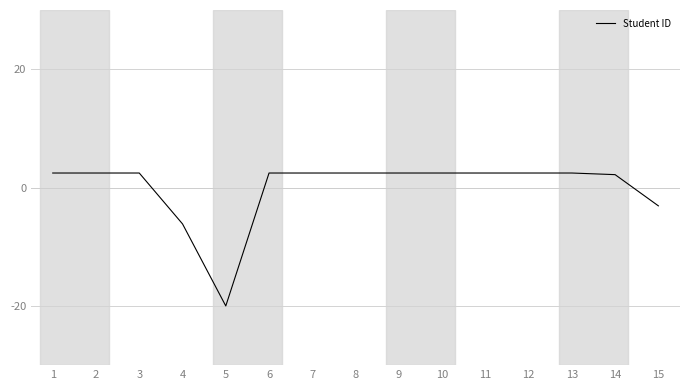

Reading left to right, what are all the values shown in this chart?

1=2.5	2=2.5	3=2.5	4=-6.1	5=-20.0	6=2.5	7=2.5	8=2.5	9=2.5	10=2.5	11=2.5	12=2.5	13=2.5	14=2.2	15=-3.1